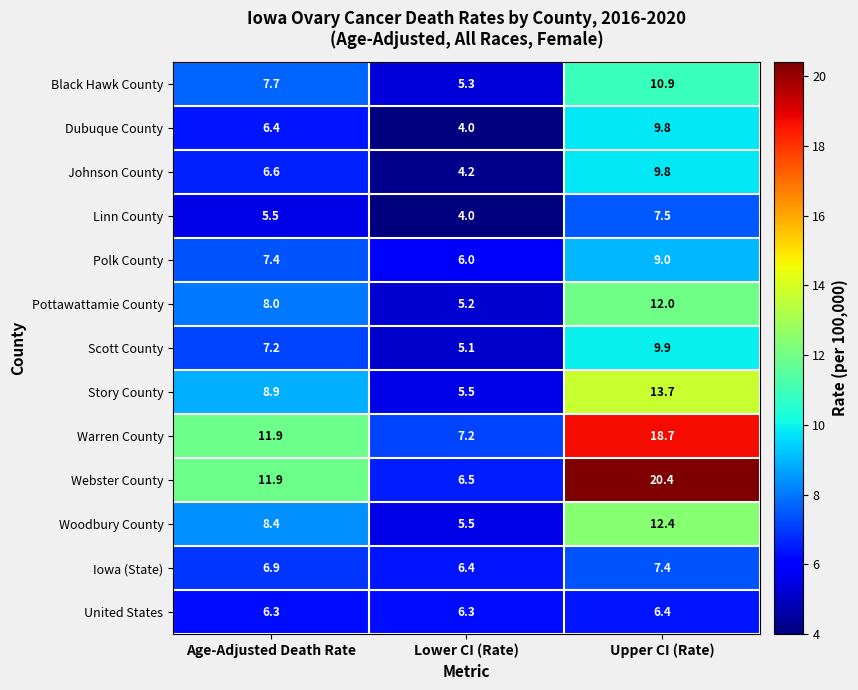

True or false: Pottawattamie County has a value of 5.2 at Lower CI (Rate).

True